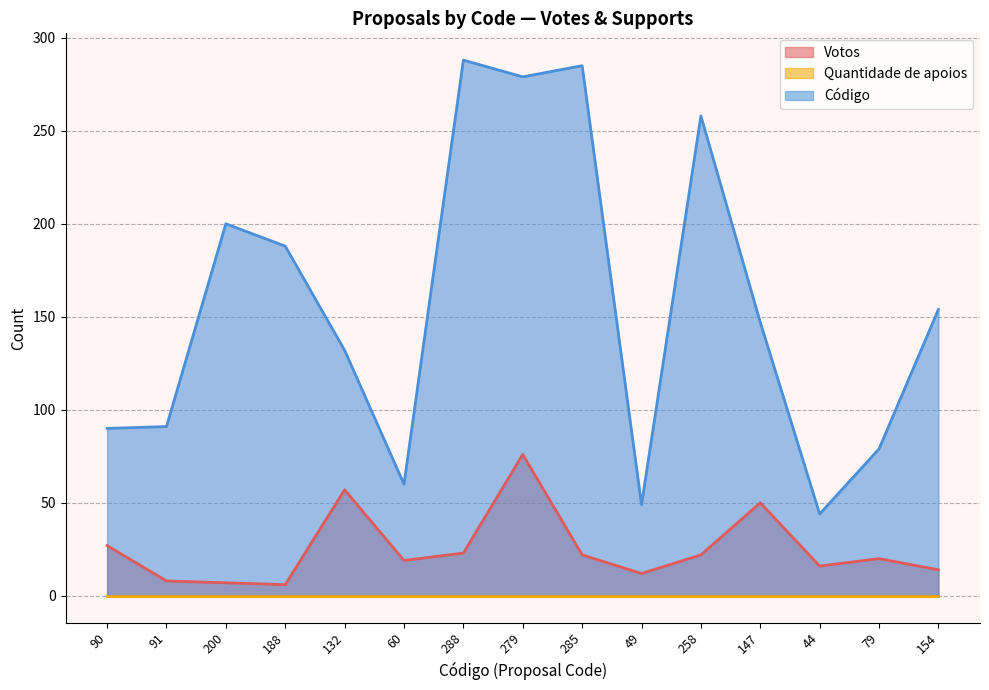

Which series has the largest range (max minus min)?

Código